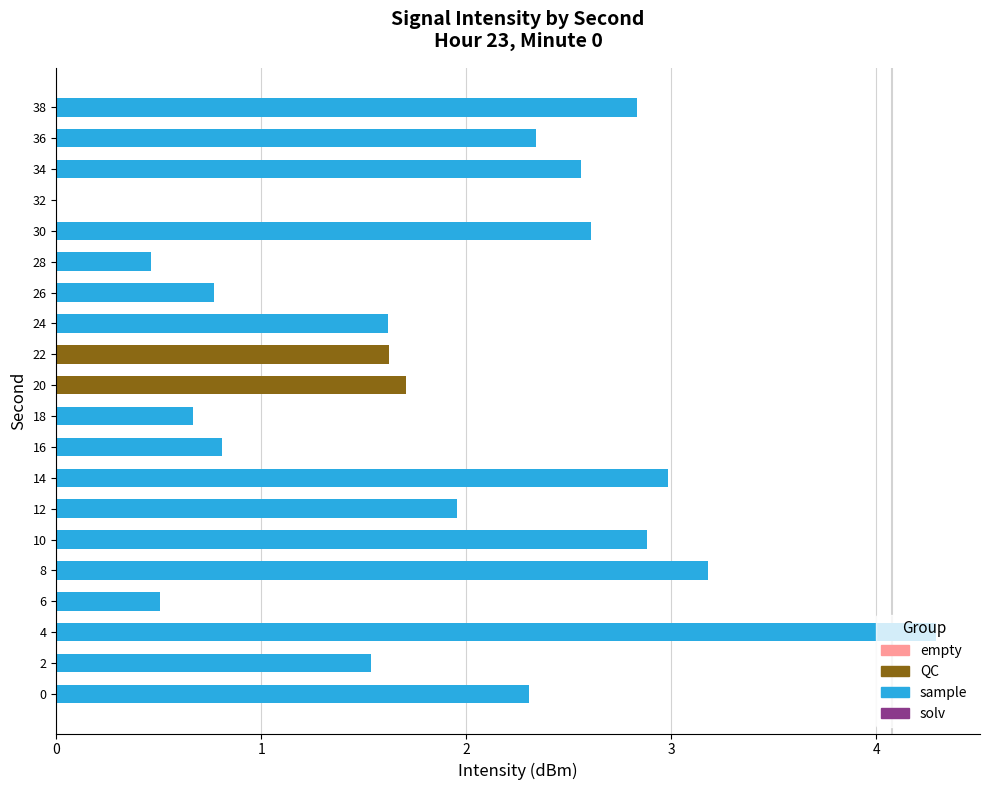

What is the average value?

1.9